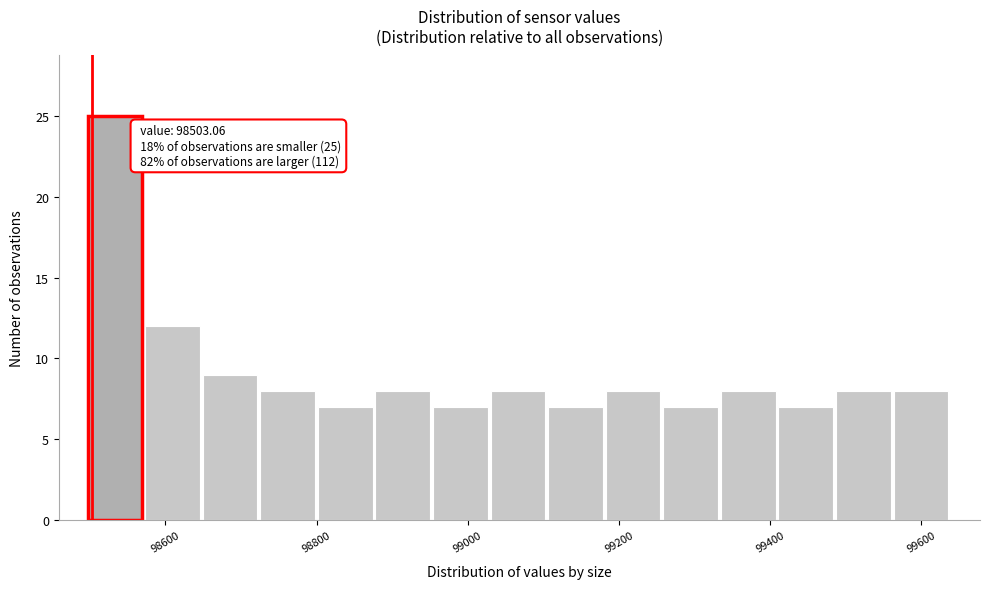

Around what value on the x-axis is the tallest bar? Give the approximate position of its centre, as read against the axis.

98540